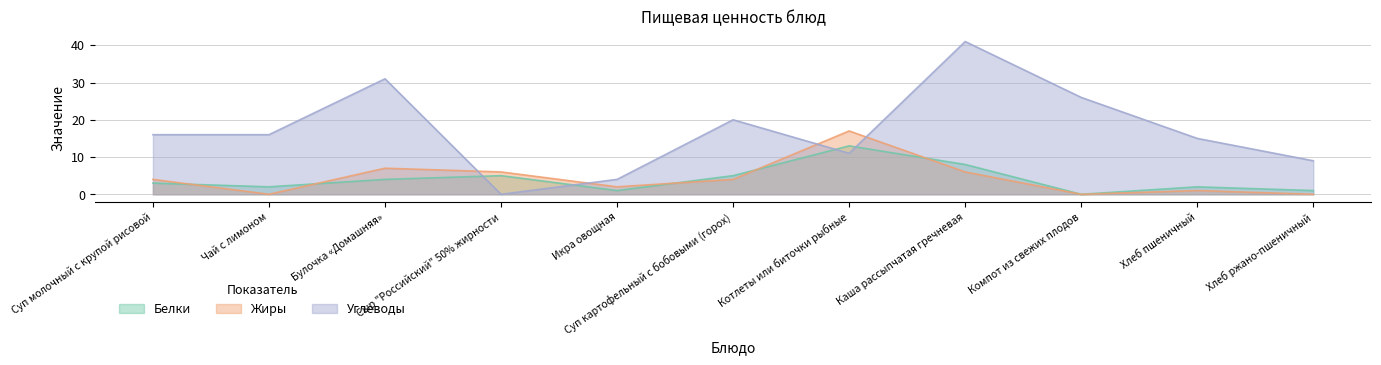

What is the maximum value for Углеводы?

41